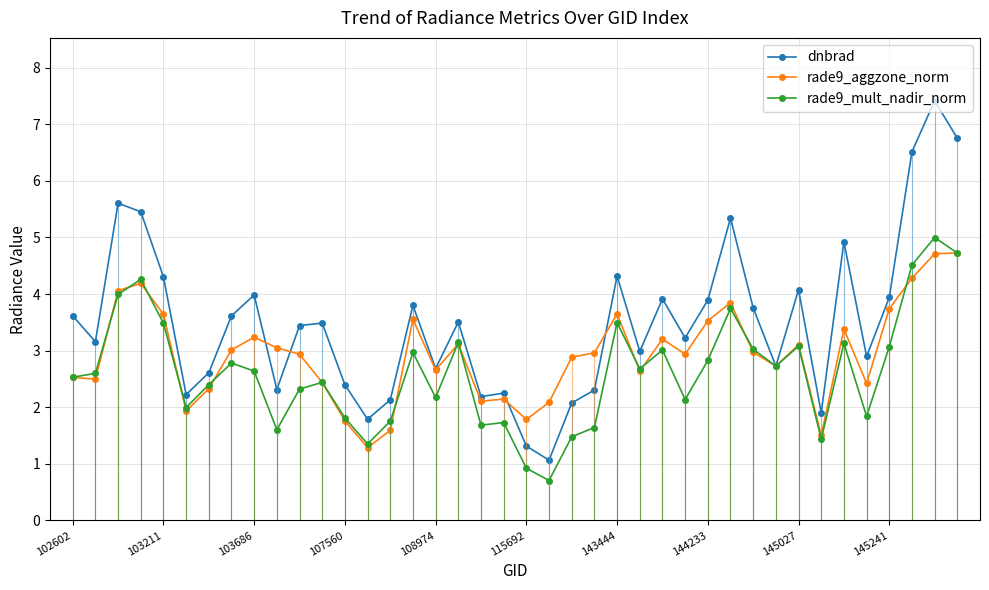

Which series changed the most between 27 and 29?

dnbrad